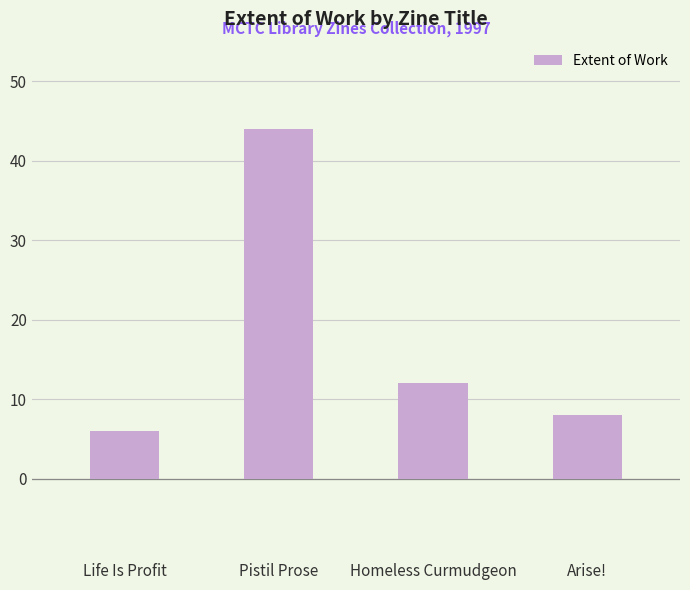

Does the chart contain any negative values?

No